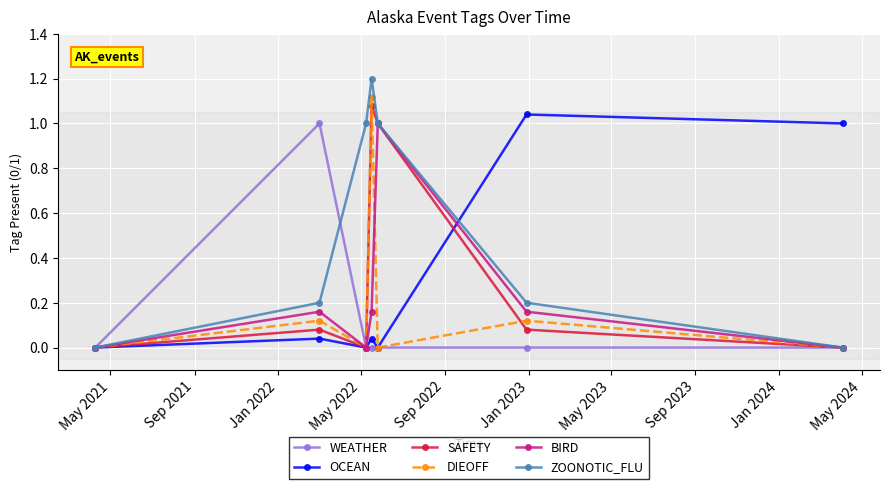

Which series has the largest total across all categories?

ZOONOTIC_FLU